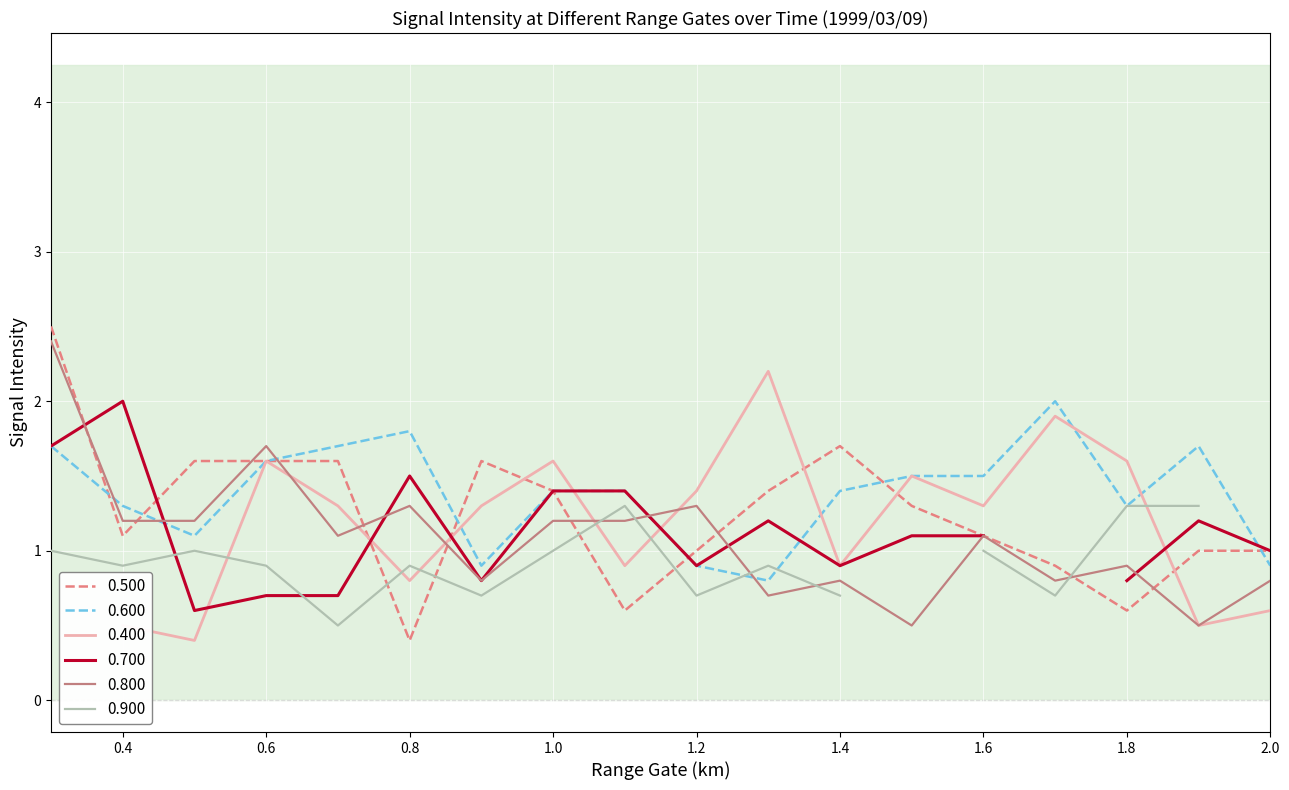

Where is the first local minimum for 0.800?

0.700